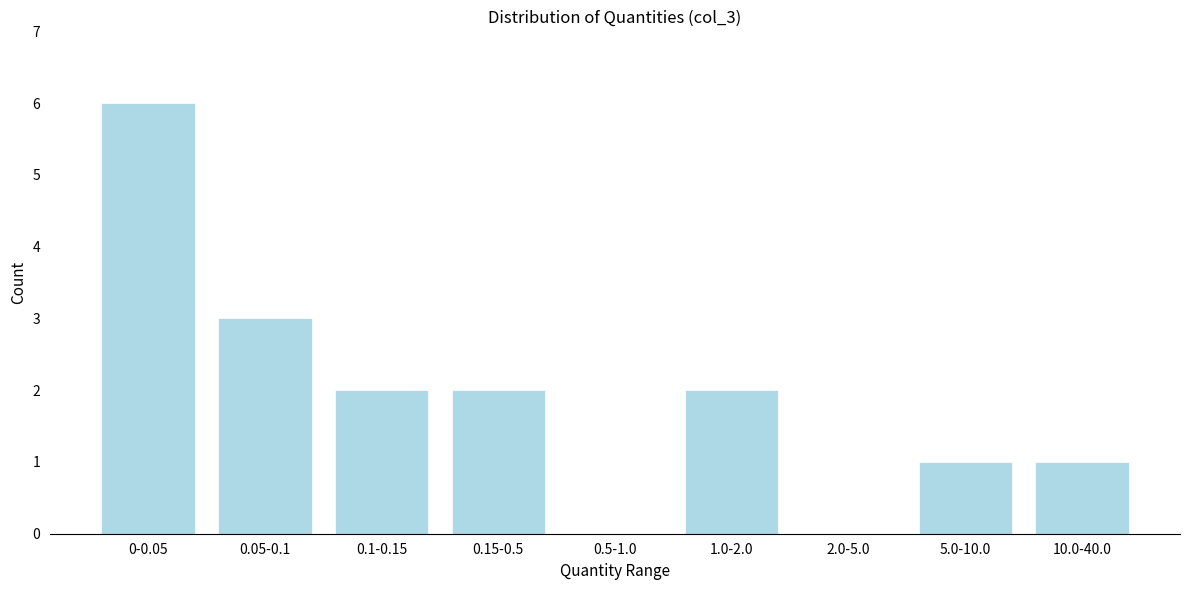

Reading left to right, what are all the values shown in this chart?

0-0.05=6	0.05-0.1=3	0.1-0.15=2	0.15-0.5=2	0.5-1.0=0	1.0-2.0=2	2.0-5.0=0	5.0-10.0=1	10.0-40.0=1